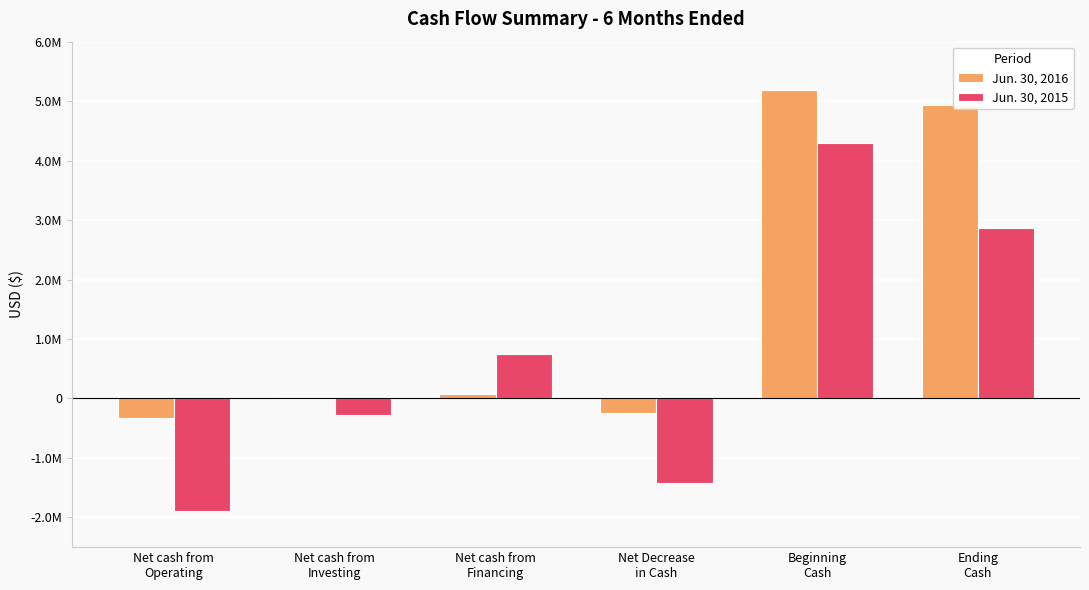

What is the maximum value shown in the chart?

5187620